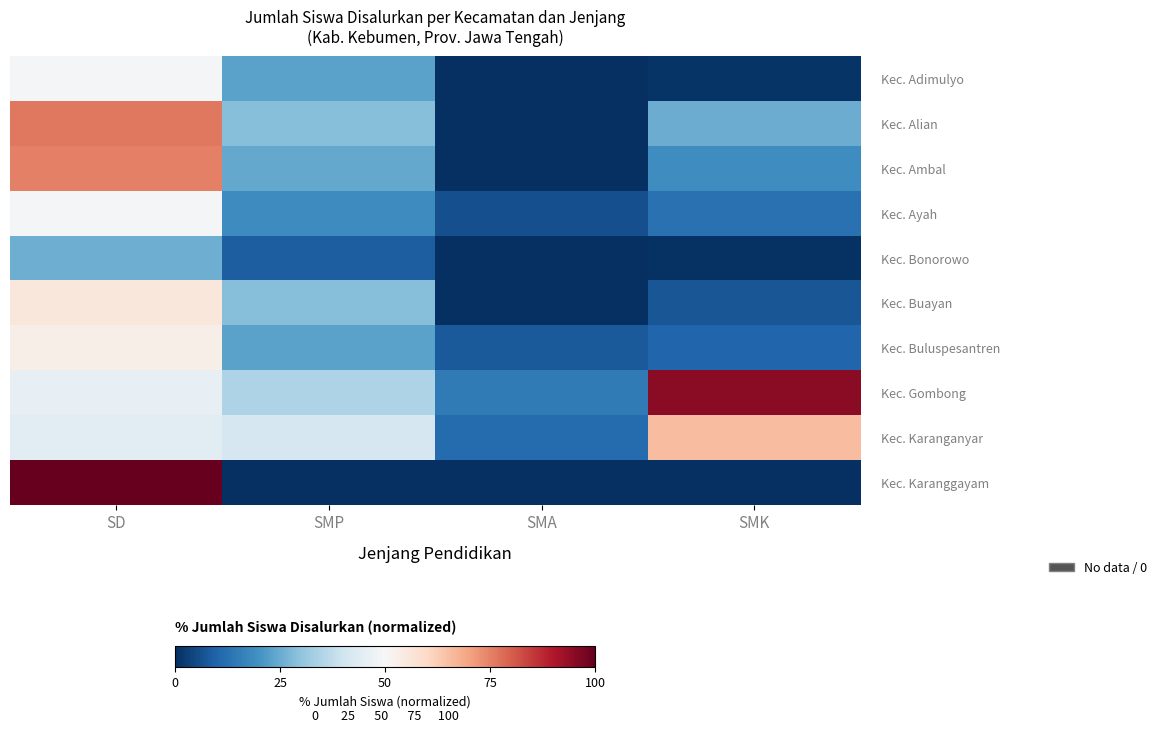

List the series in order of their peak value, lowest first.

Kec. Bonorowo, Kec. Adimulyo, Kec. Ayah, Kec. Buluspesantren, Kec. Buayan, Kec. Karanganyar, Kec. Ambal, Kec. Alian, Kec. Gombong, Kec. Karanggayam